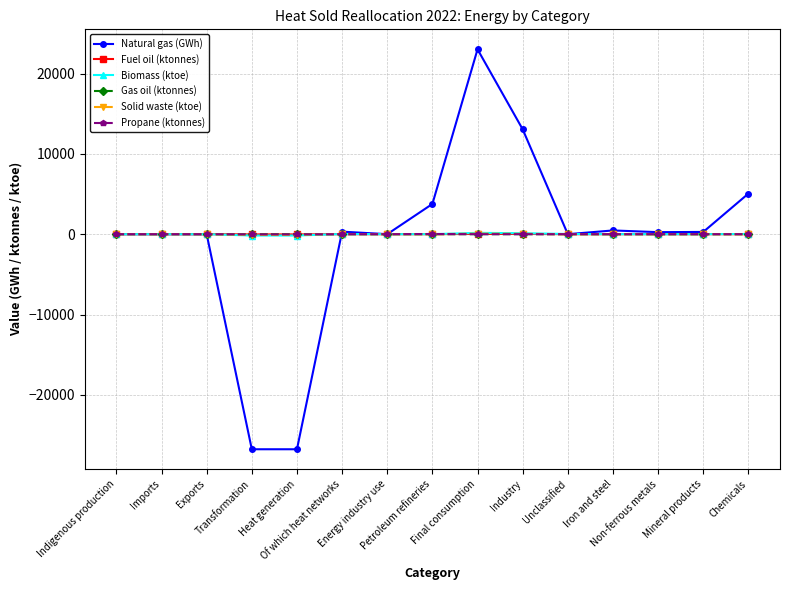

What is the value of the Natural gas (GWh) point at the 5th from the left?

-26773.3